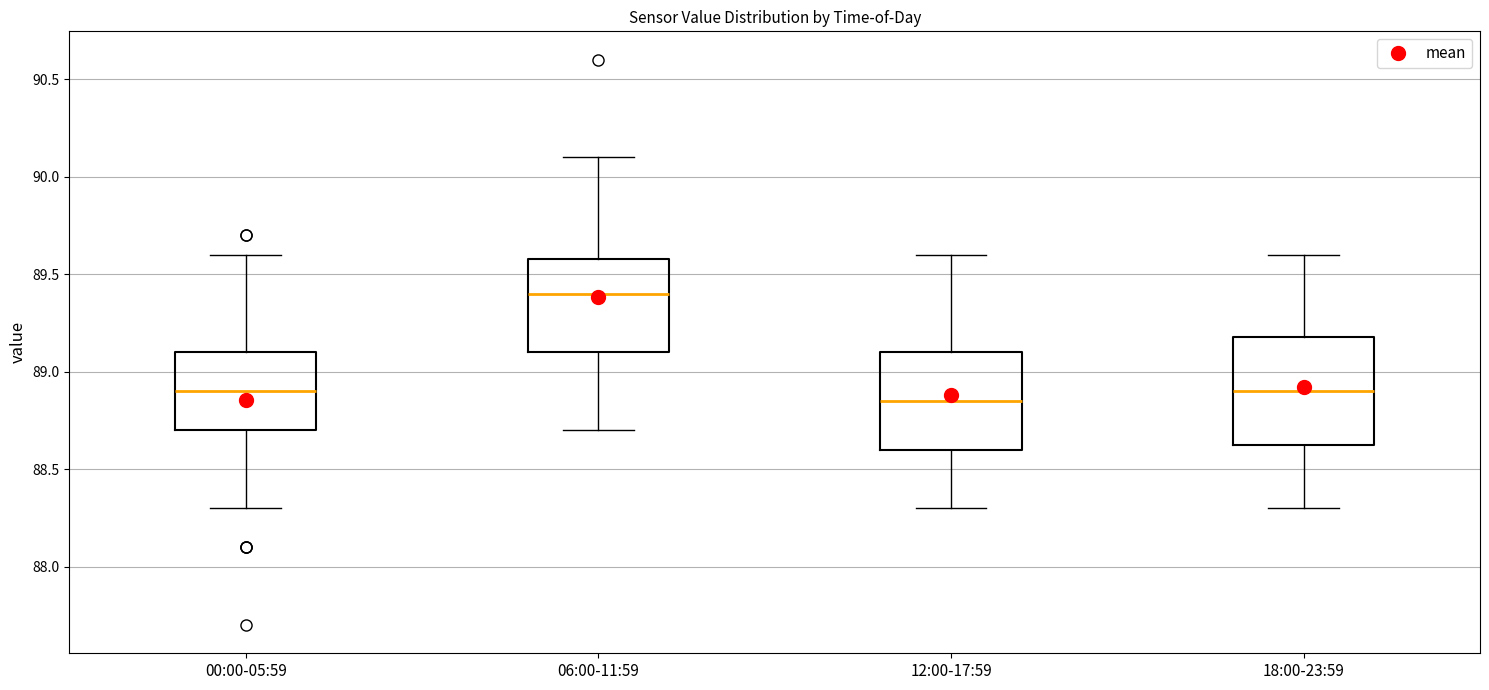

Which box has the lowest median line?

12:00-17:59